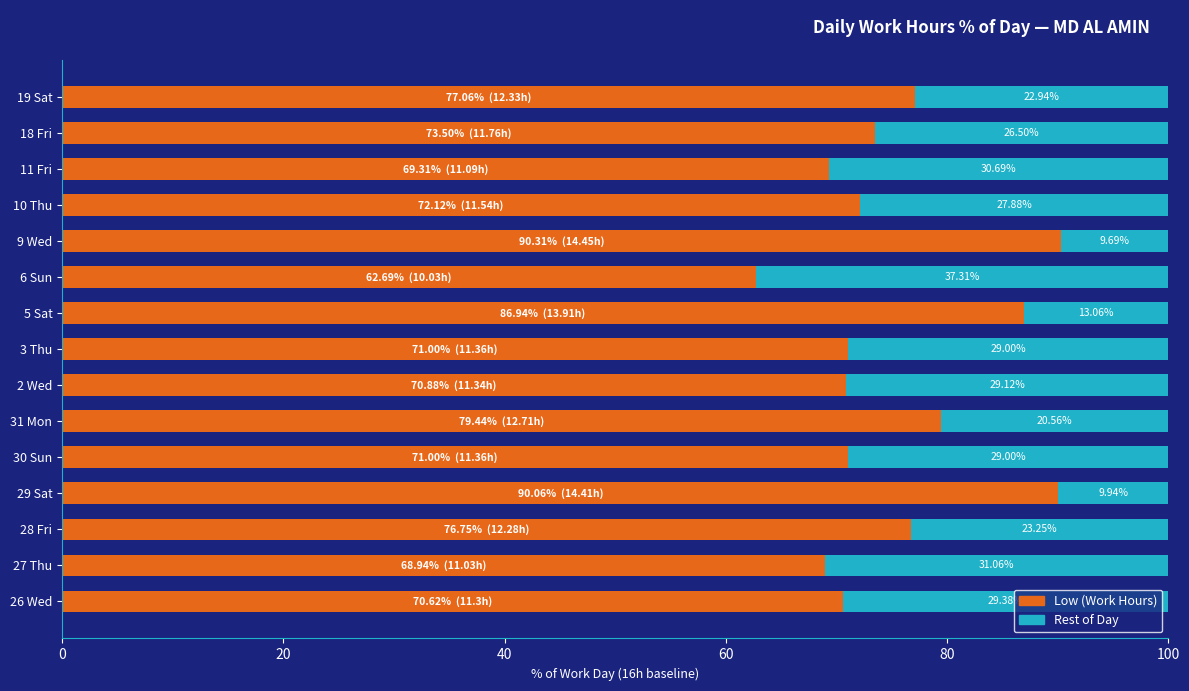

List the series in order of their peak value, lowest first.

Non-overtime (Rest of Day), Low (Work Hours)